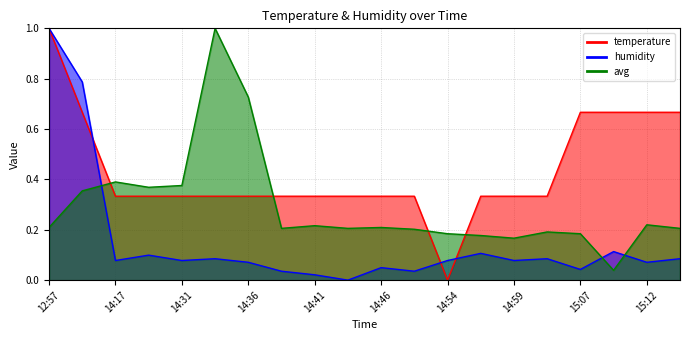

What are all the series names shown in the legend?

temperature, humidity